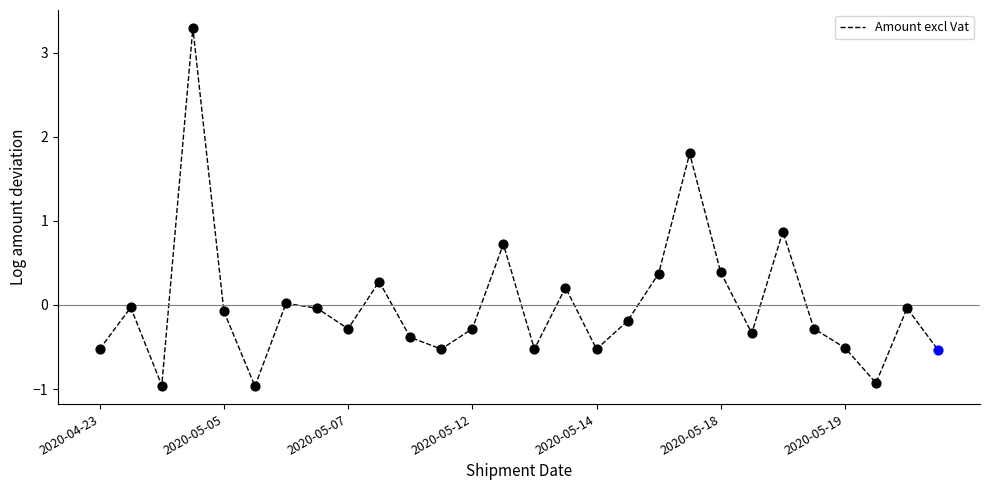

What is the difference between the maximum and minimum values?

4.3